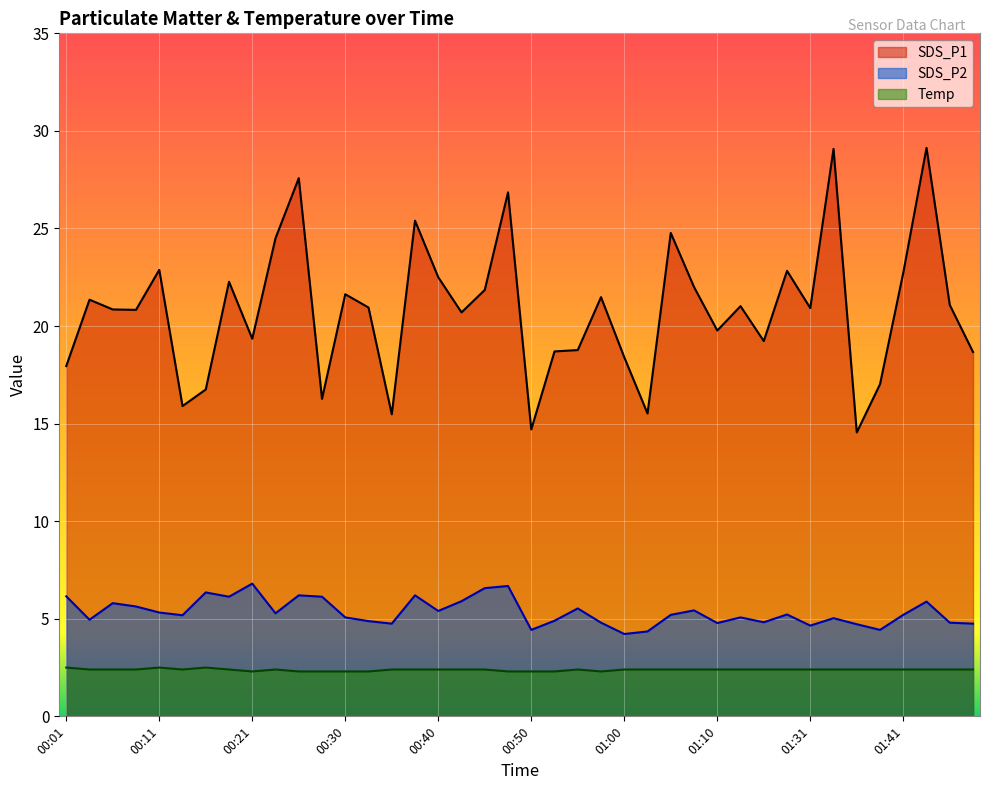

Rank the categories by SDS_P2 value from lowest to highest.

01:00, 01:02, 00:50, 01:39, 01:31, 01:36, 00:35, 01:49, 01:10, 00:57, 01:46, 01:26, 00:33, 00:53, 00:04, 01:34, 00:30, 01:13, 00:13, 01:05, 01:41, 01:29, 00:23, 00:11, 00:40, 01:07, 00:55, 00:09, 00:06, 01:44, 00:43, 00:18, 00:28, 00:01, 00:26, 00:38, 00:16, 00:45, 00:48, 00:21